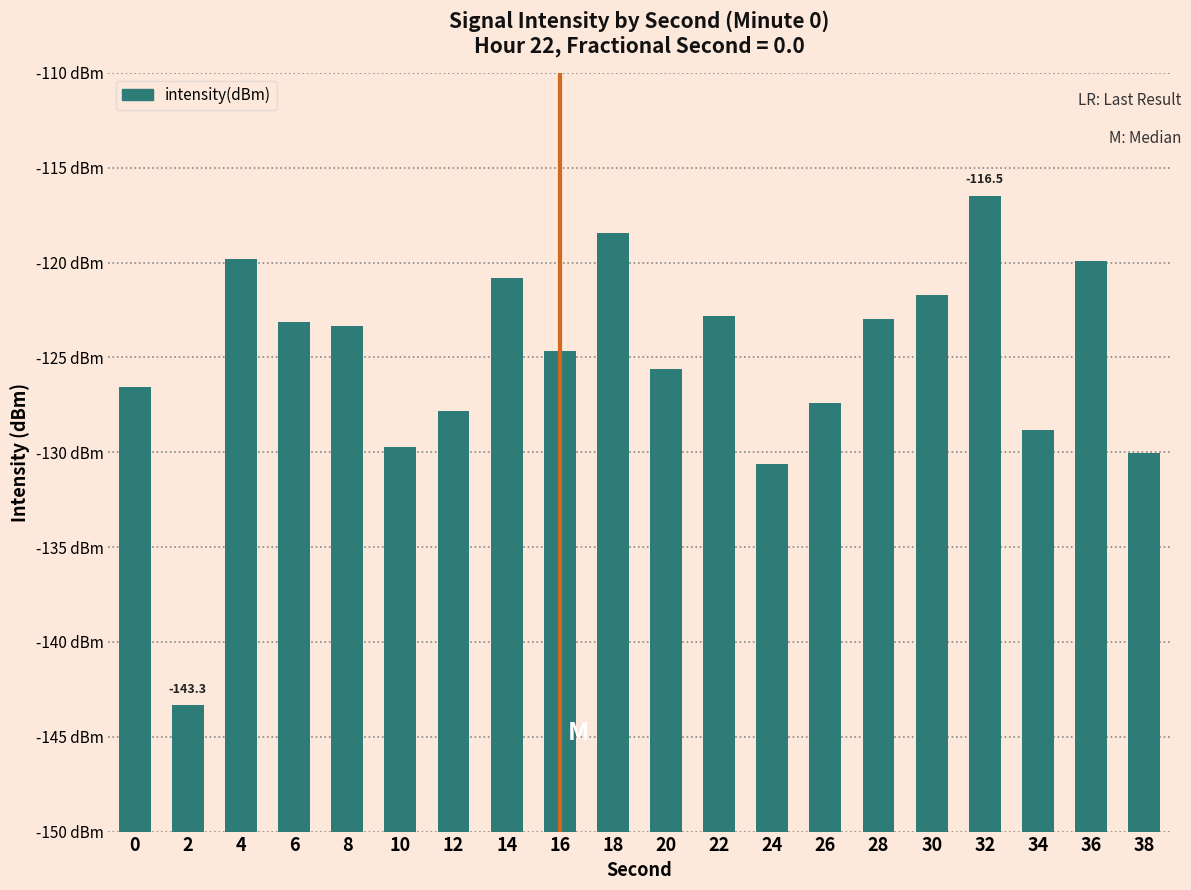

Does the chart contain stacked bars?

No